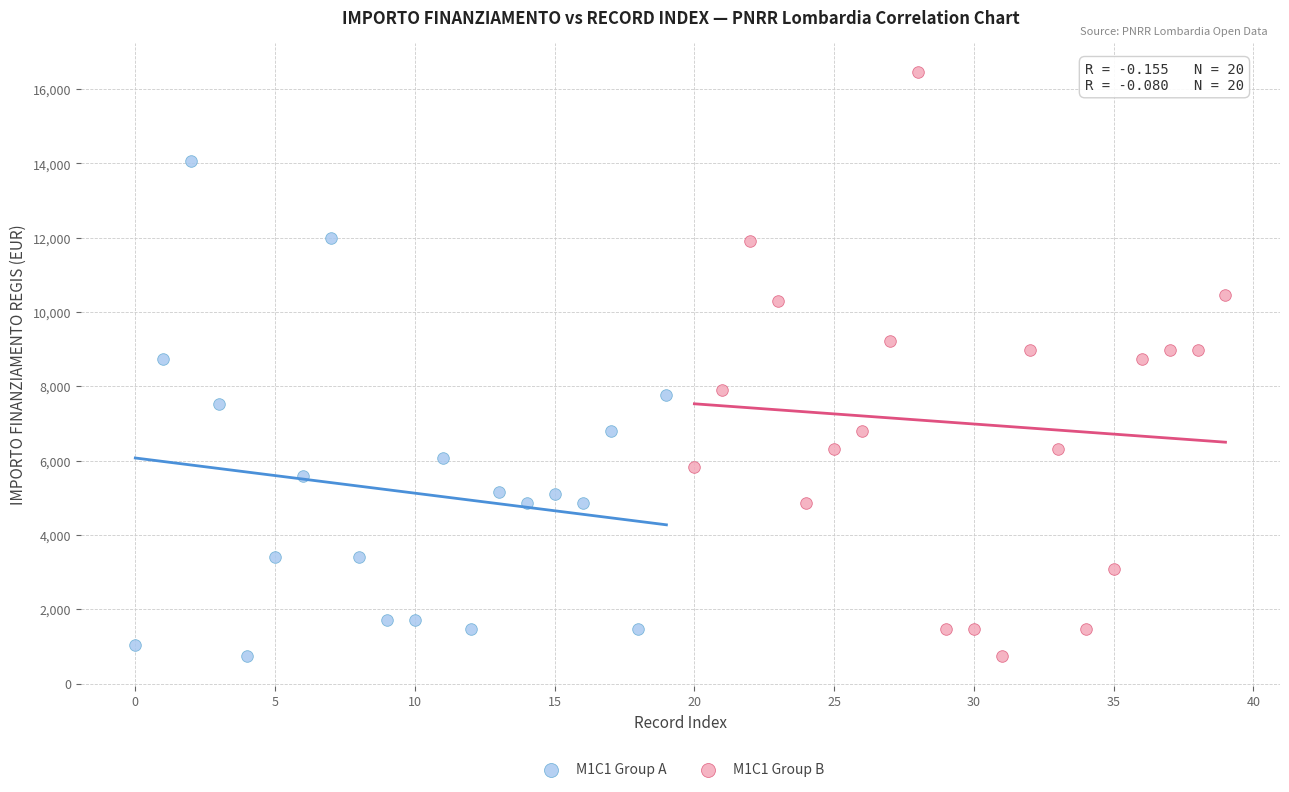

Which series reaches the maximum Y coordinate?

M1C1 Group B